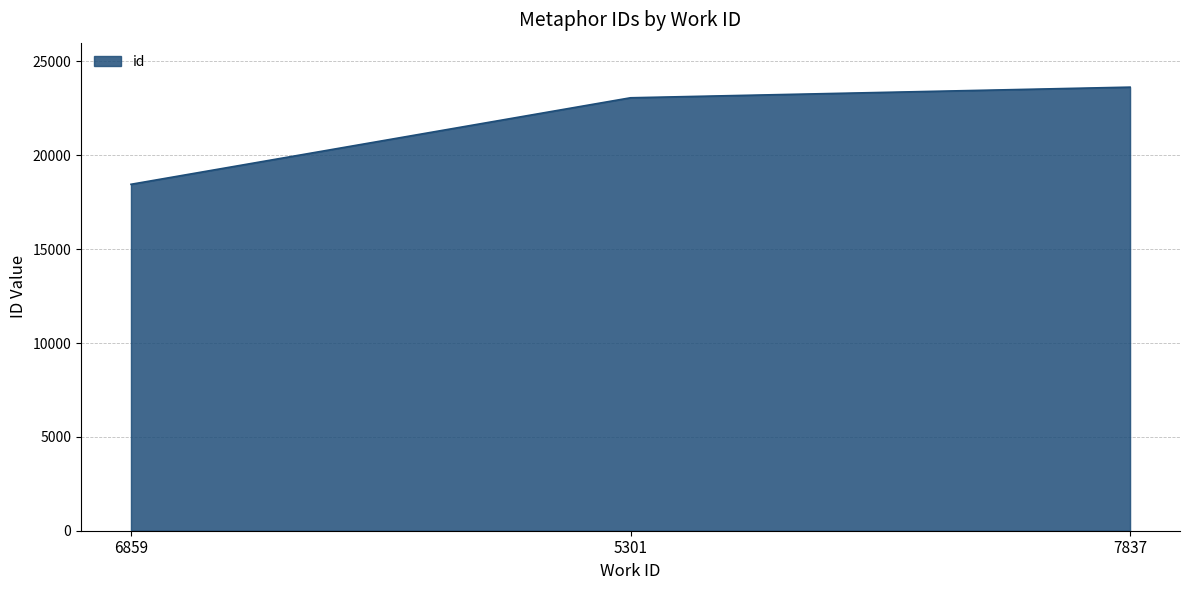

What is the sum of all values?

65150